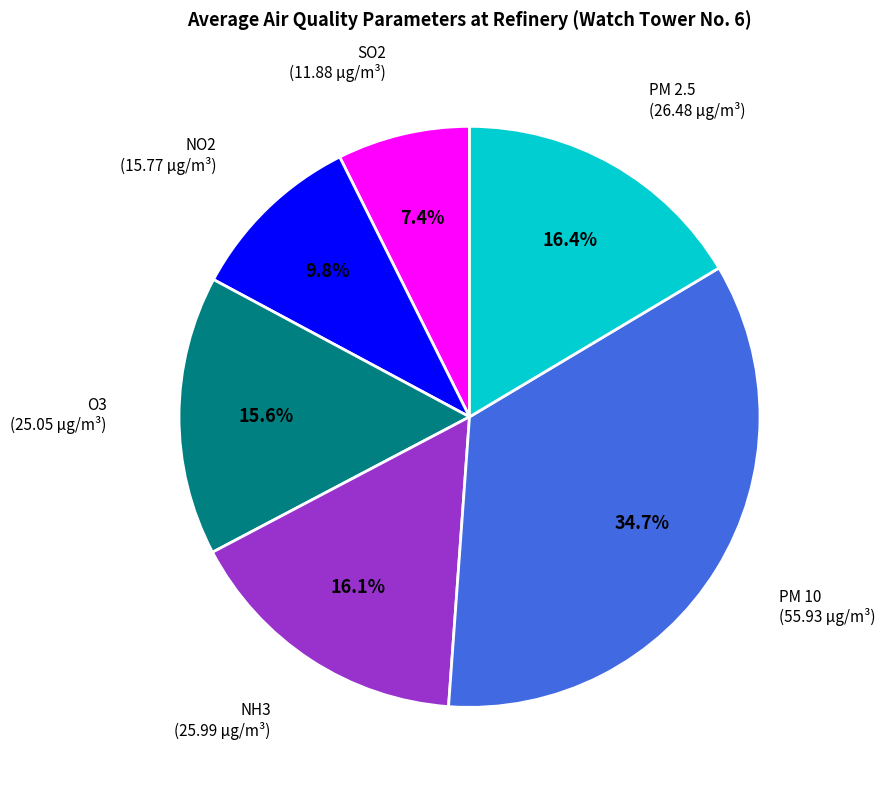

Is there a majority slice in this chart?

No